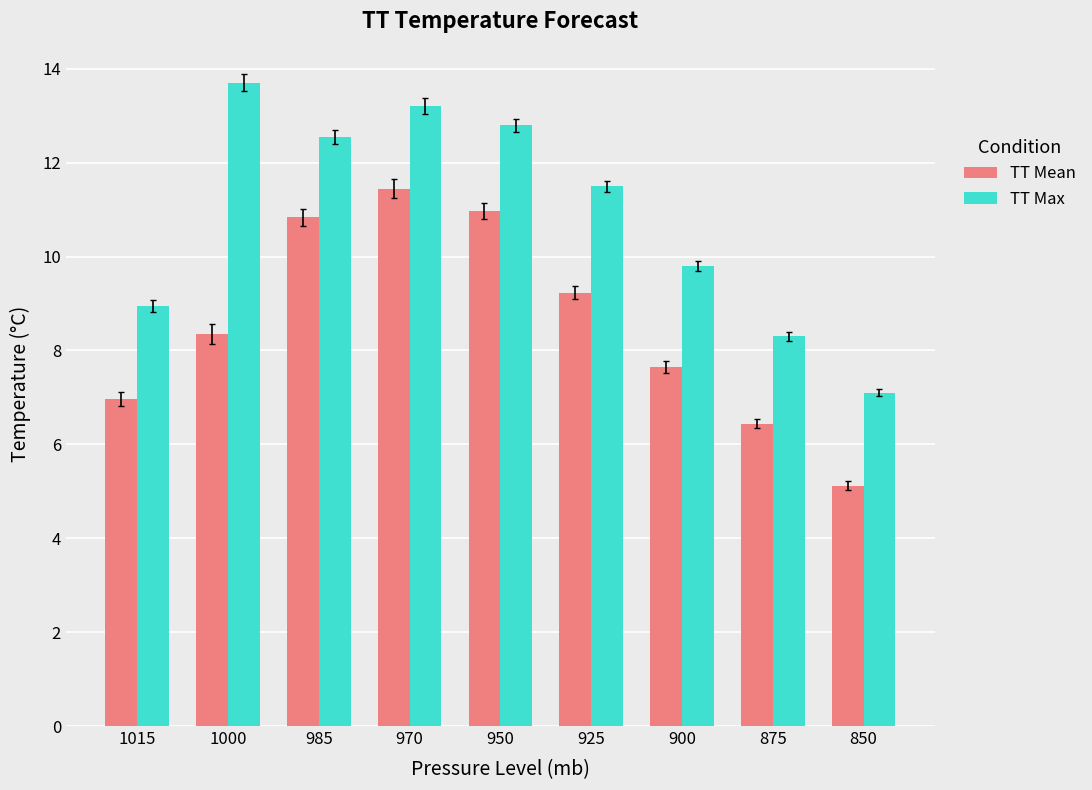

List the labels in order of TT Max value, smallest first.

850, 875, 1015, 900, 925, 985, 950, 970, 1000